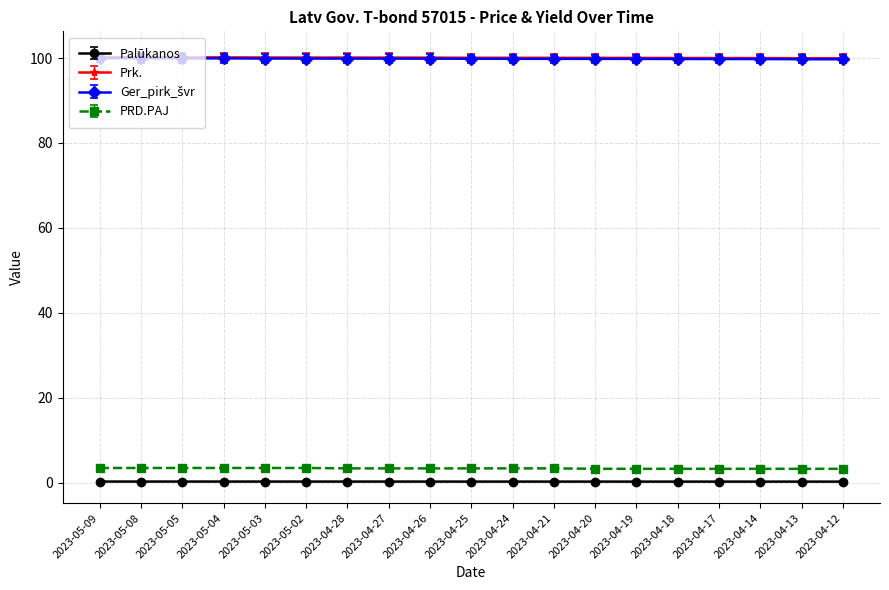

What is the highest value of the Prk. series?

100.2